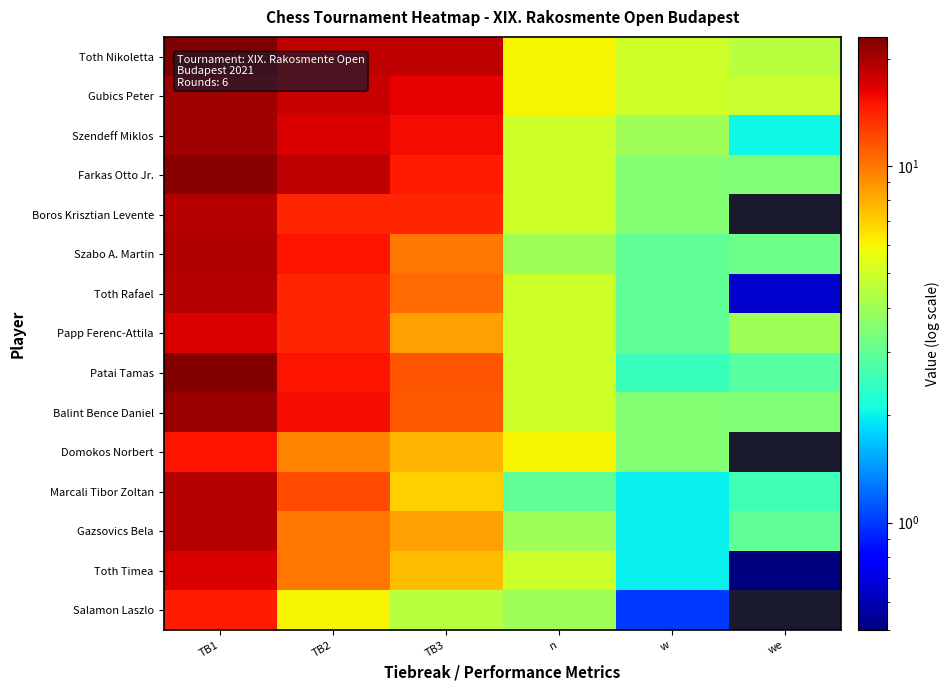

Rank the series at TB1 from highest to lowest value.

Toth Nikoletta, Patai Tamas, Farkas Otto Jr., Balint Bence Daniel, Gubics Peter, Szendeff Miklos, Szabo A. Martin, Boros Krisztian Levente, Toth Rafael, Marcali Tibor Zoltan, Gazsovics Bela, Papp Ferenc-Attila, Toth Timea, Domokos Norbert, Salamon Laszlo